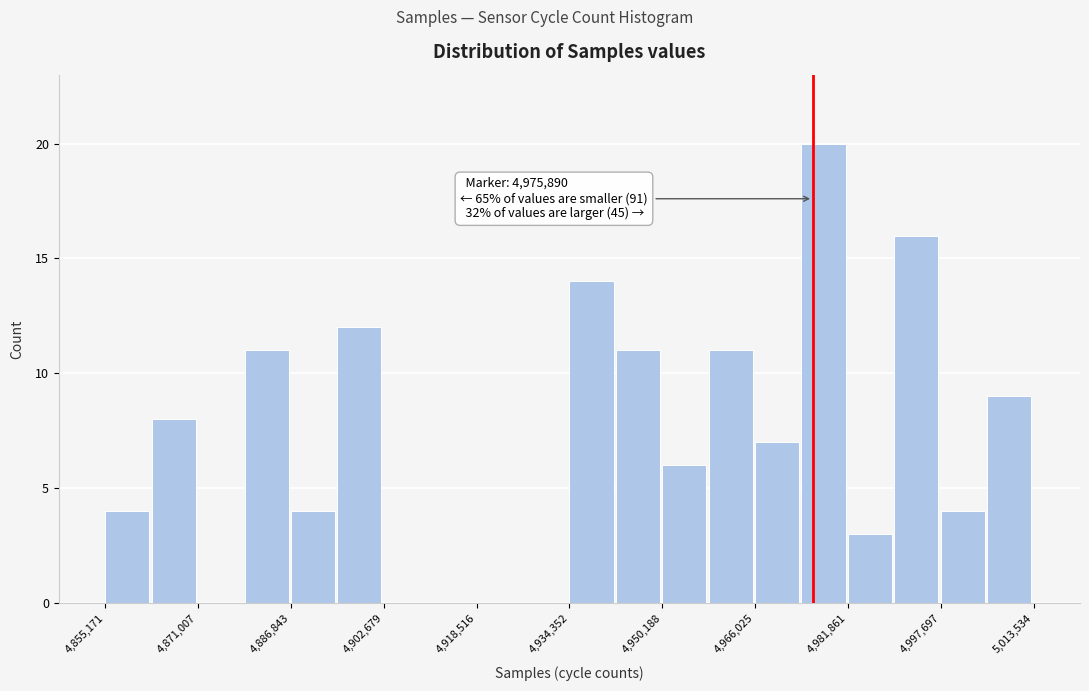

Read against the x-axis, roughly where is the centre of the tallest bar?

4978000